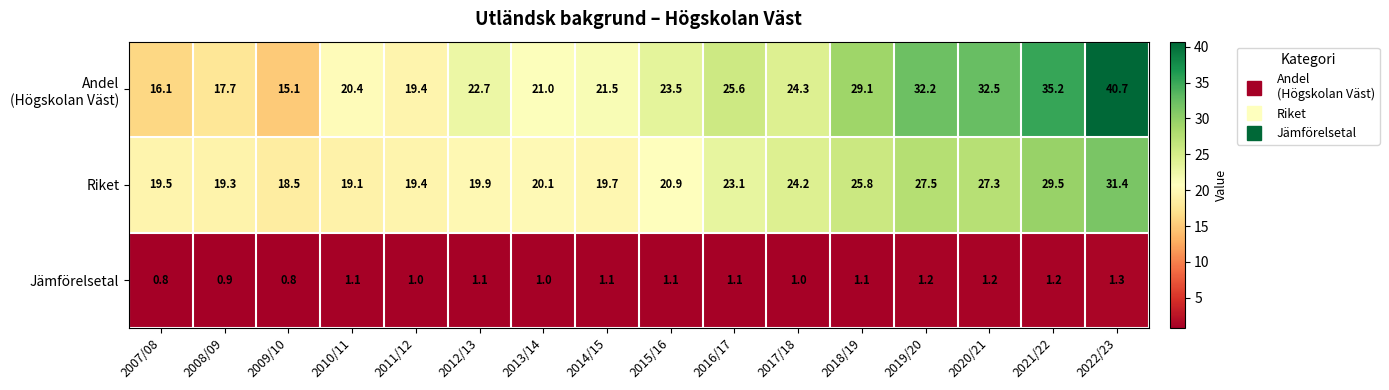

What is the greatest value displayed?

40.7